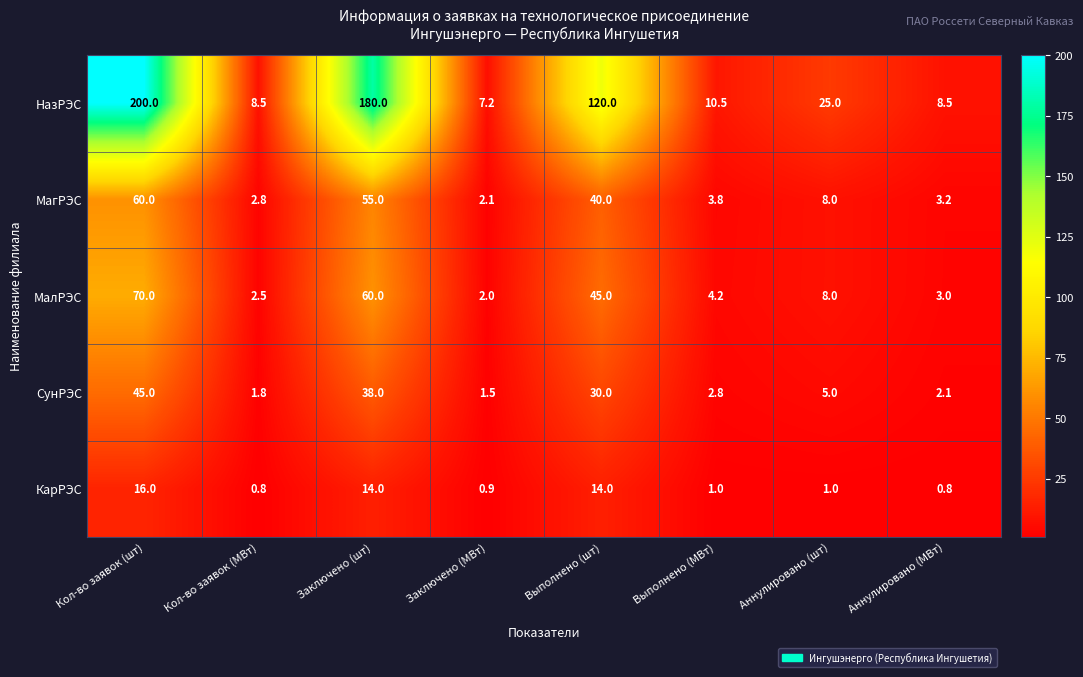

List the series in order of their peak value, highest first.

НазРЭС, МалРЭС, МагРЭС, СунРЭС, КарРЭС